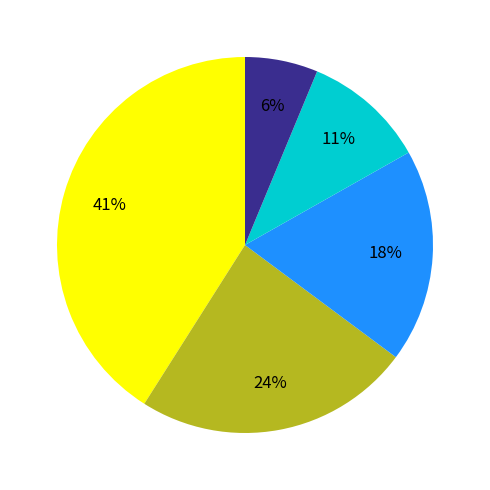

Is there any slice that represents more than half of the pie?

No